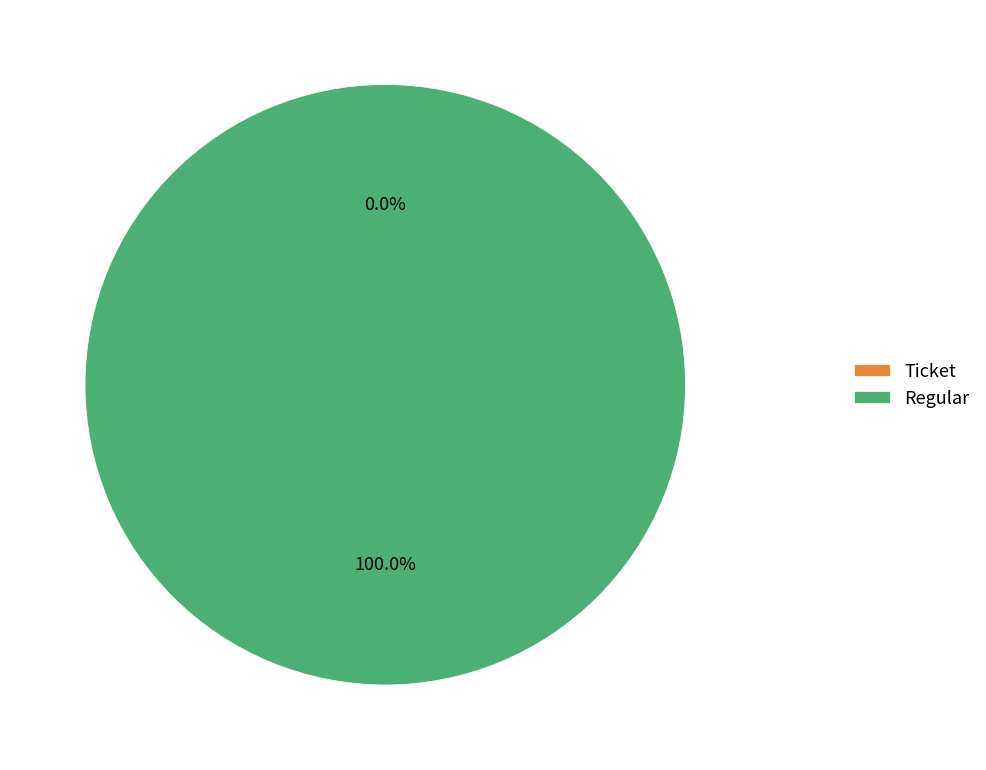

Rank the categories by value from highest to lowest.

Regular, Ticket